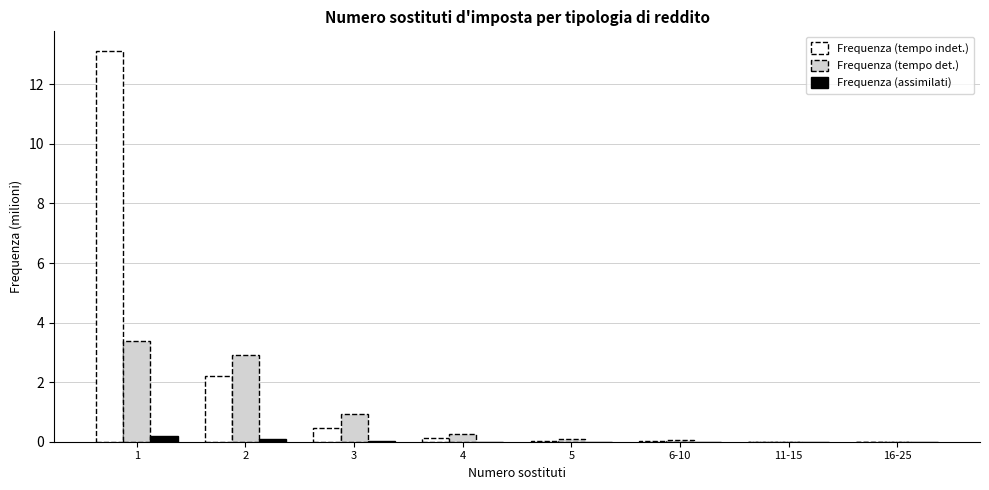

Which series changed the most between 1 and 5?

Frequenza (tempo indet.)